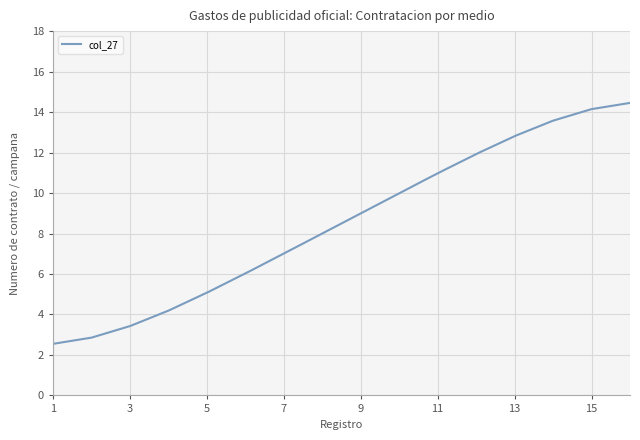

Is this an area chart (filled region under the line)?

No